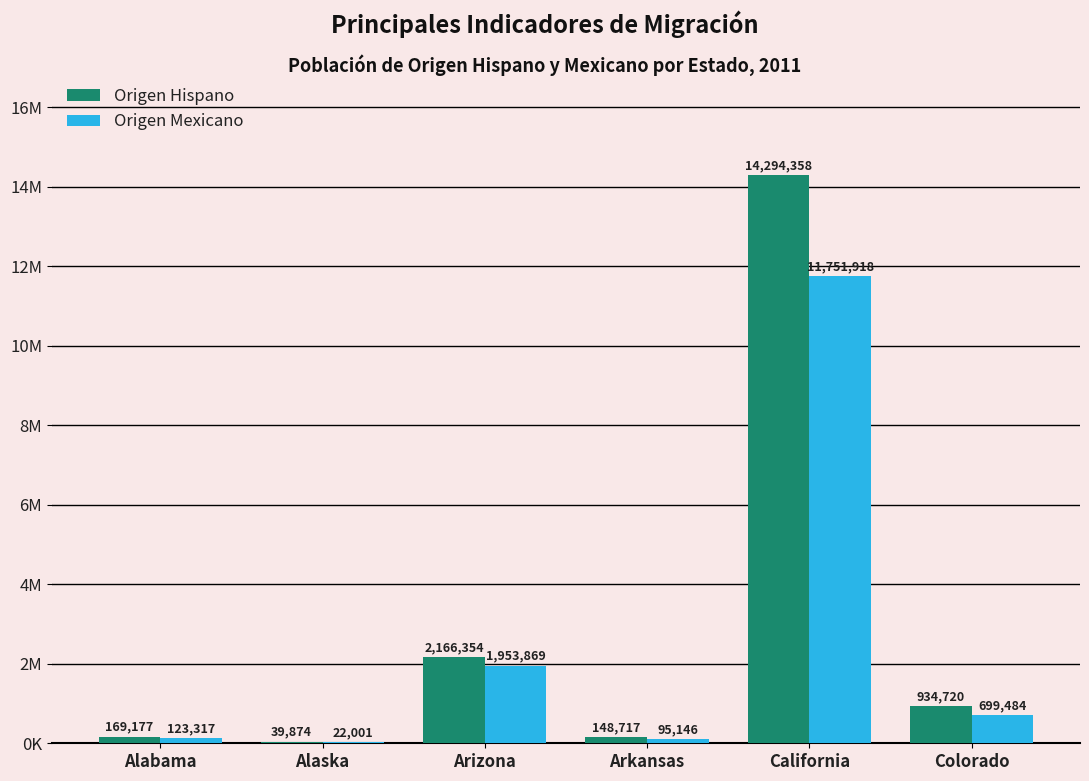

Is the value of Origen Mexicano at California greater than the value of Origen Hispano at Colorado?

Yes